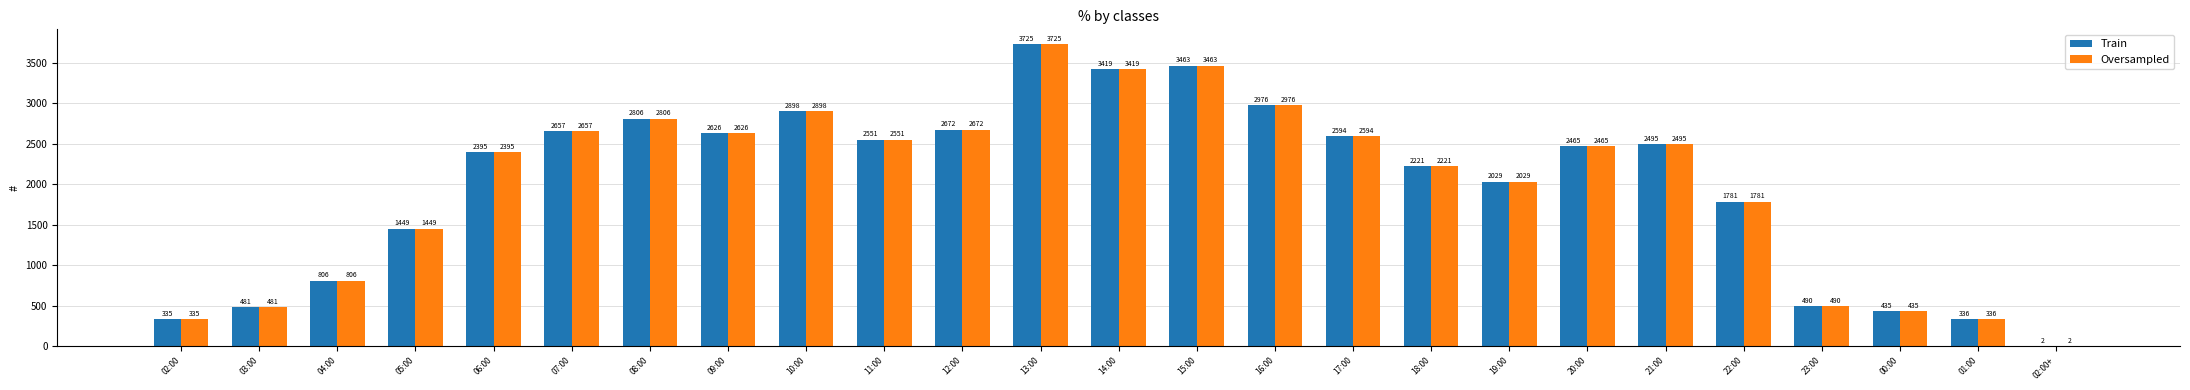

At which category is the sum across all series the highest?

13:00